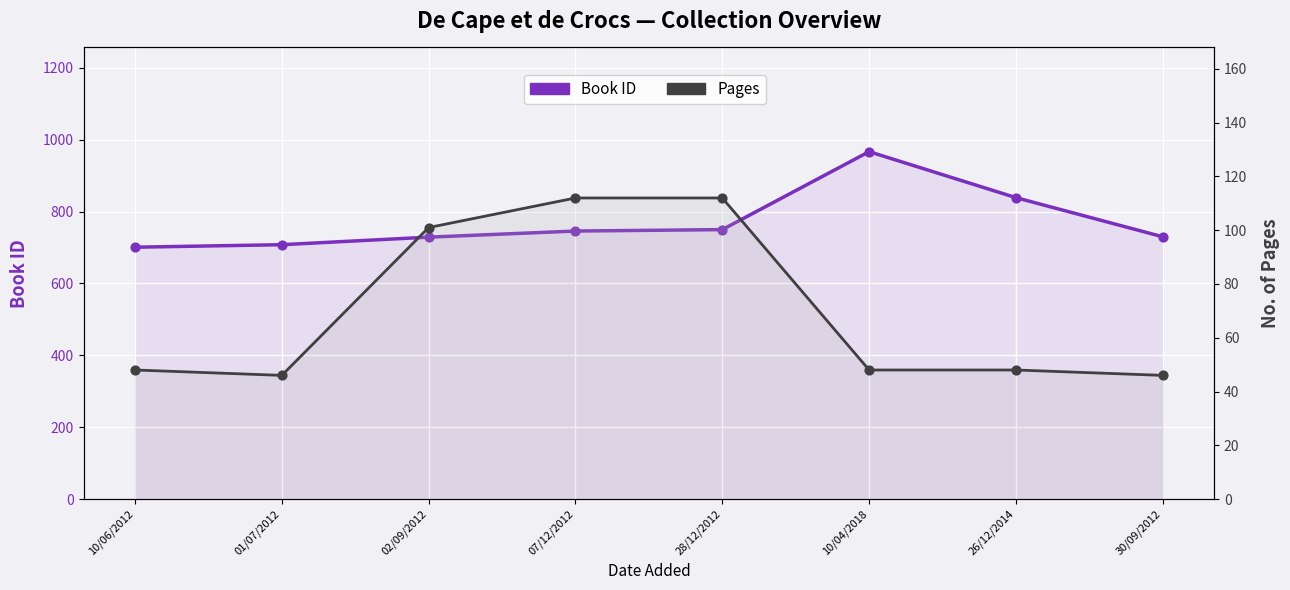

Which series has the largest total across all categories?

Book ID